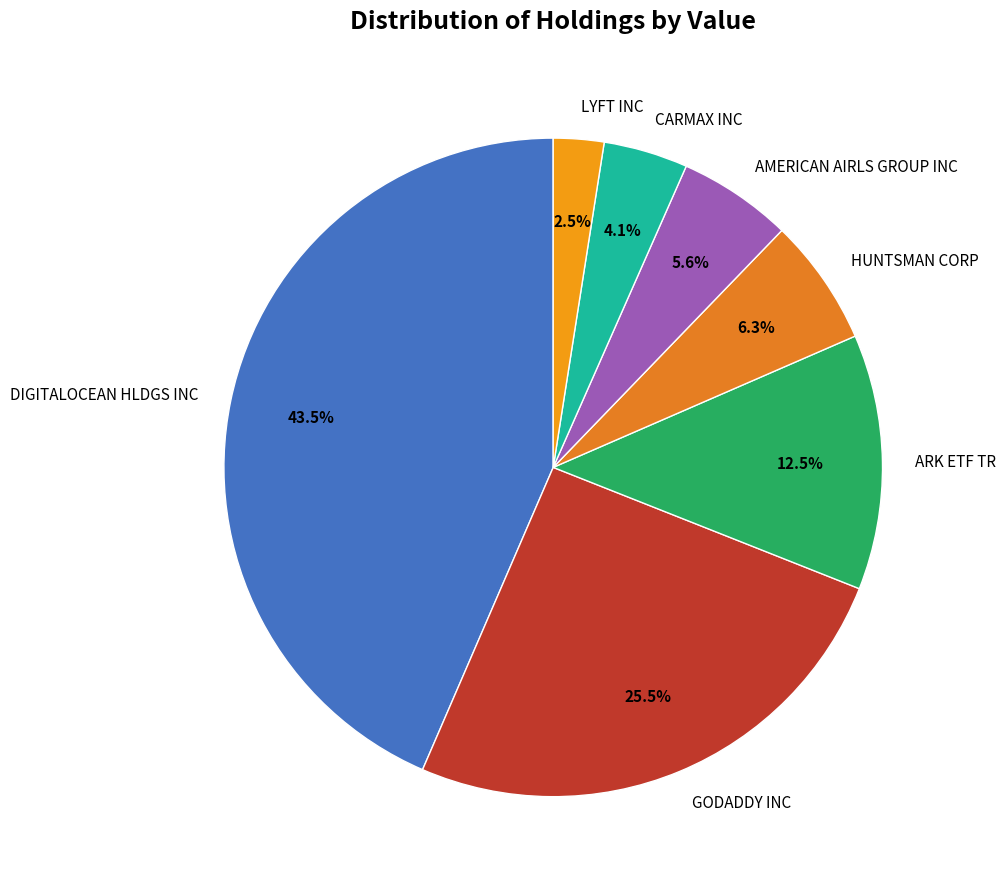

Does any single category account for the majority?

No